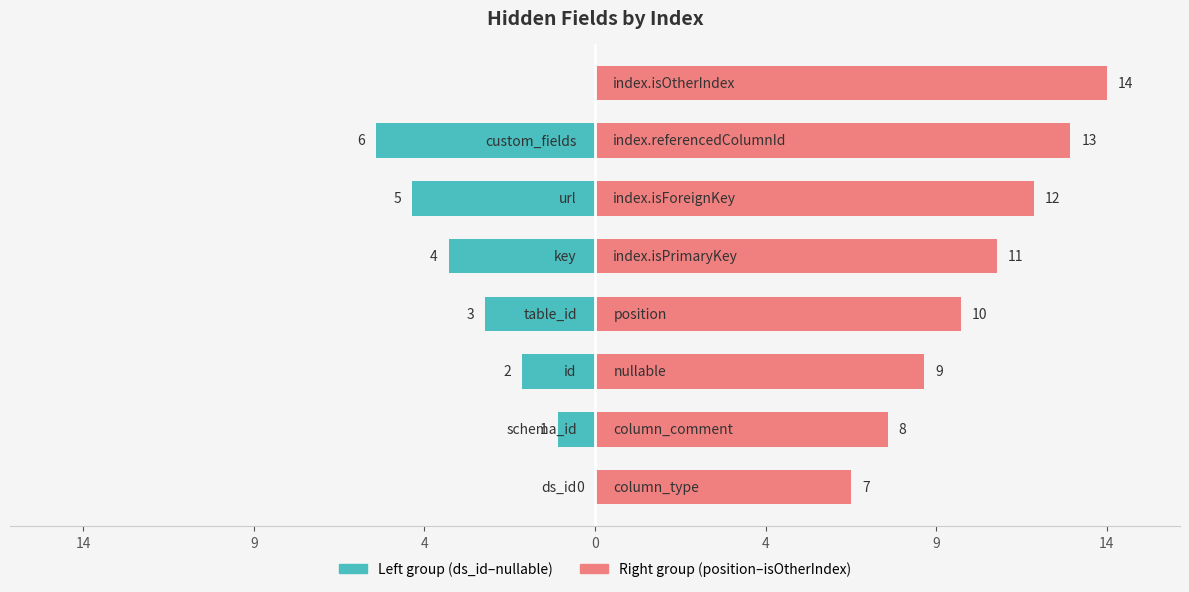

What is the difference between the second highest and minimum values?

13